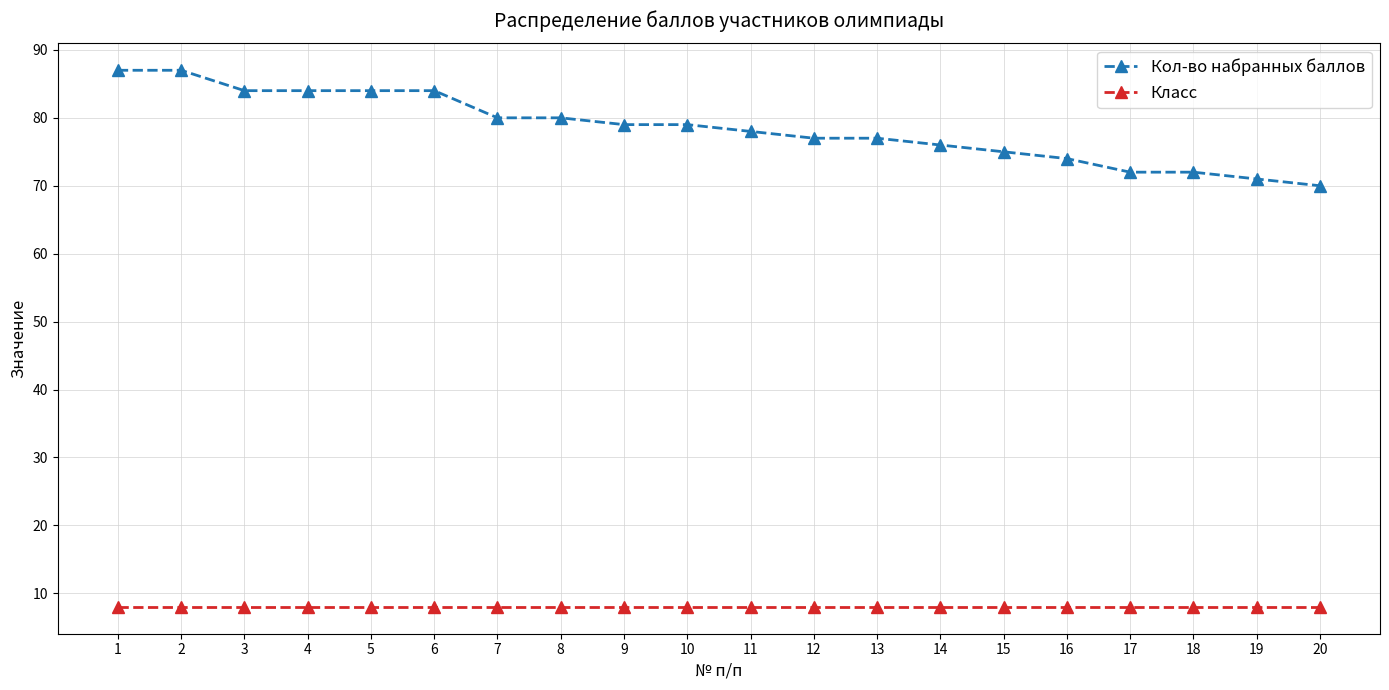

What is the sum of the Кол-во набранных баллов values at 20 and 14?

146